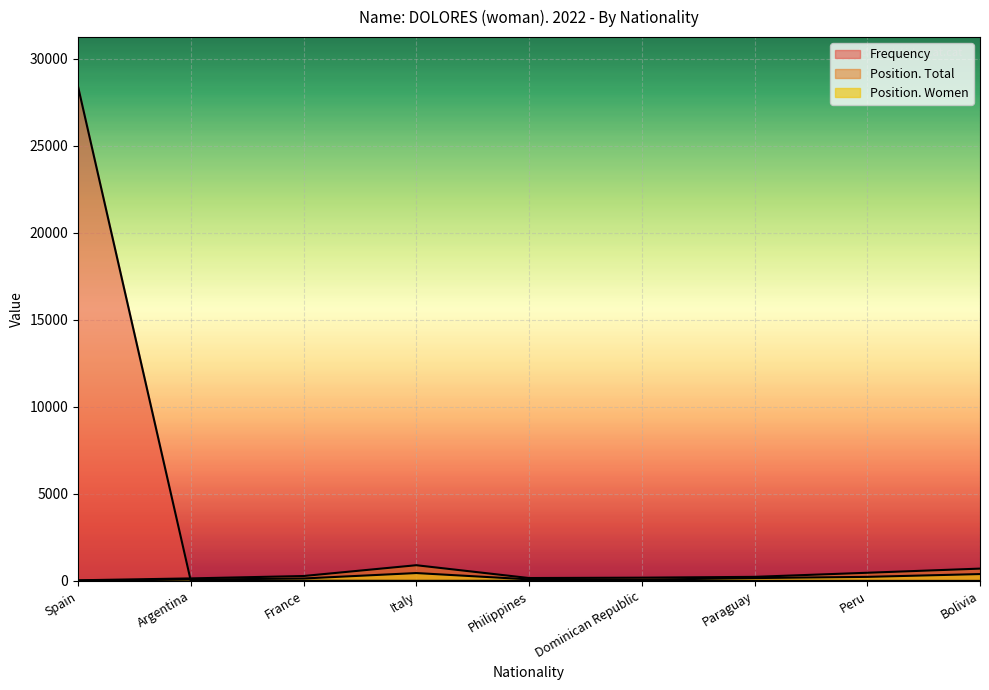

What is the difference between the maximum and second lowest values in the Position. Total series?

757